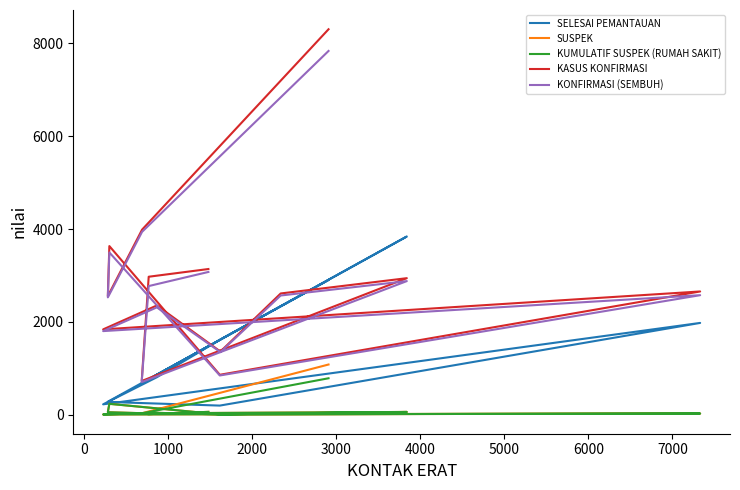

The value of SUSPEK at −1000 is 441. True or false?

False